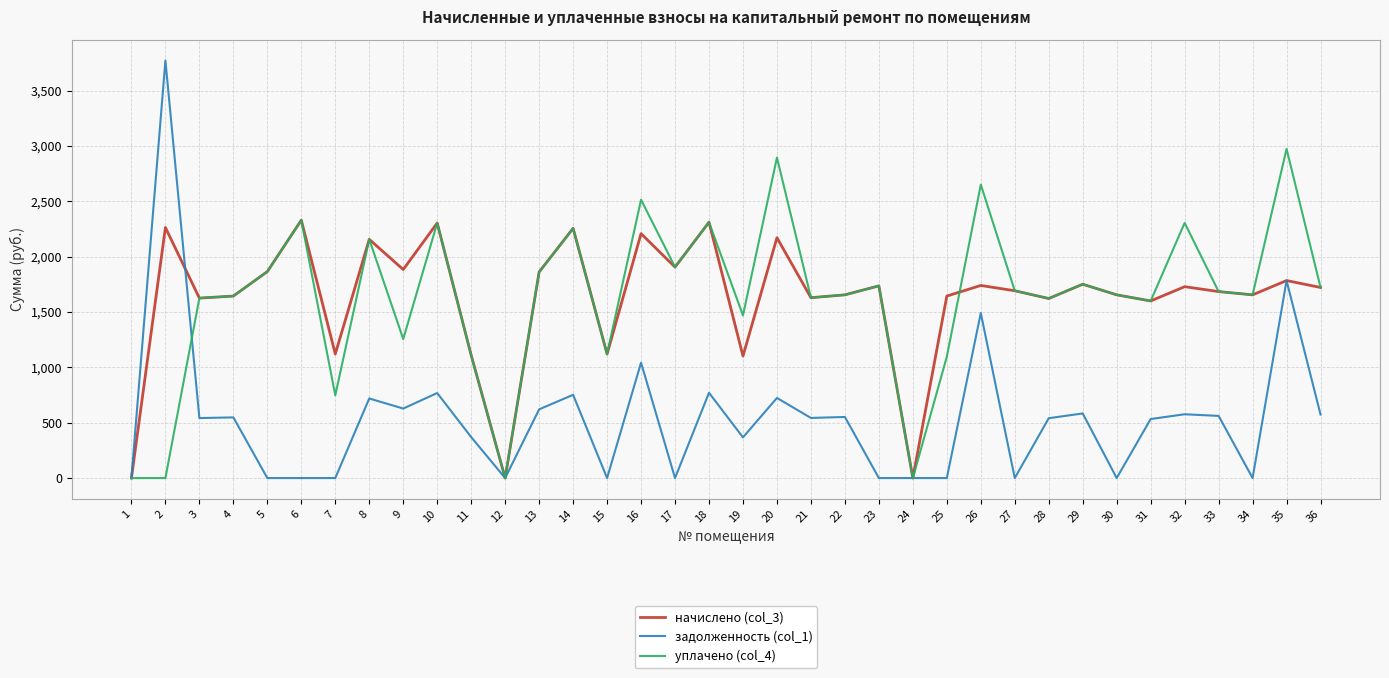

What is the difference between the highest and lowest values at 27?

1692.3